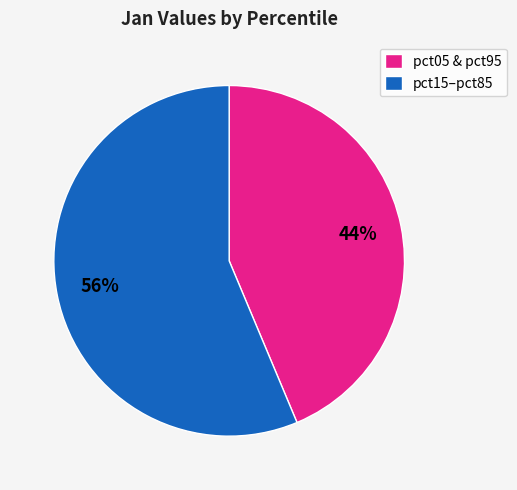

To the nearest percent, what is the average slice percentage?

50%